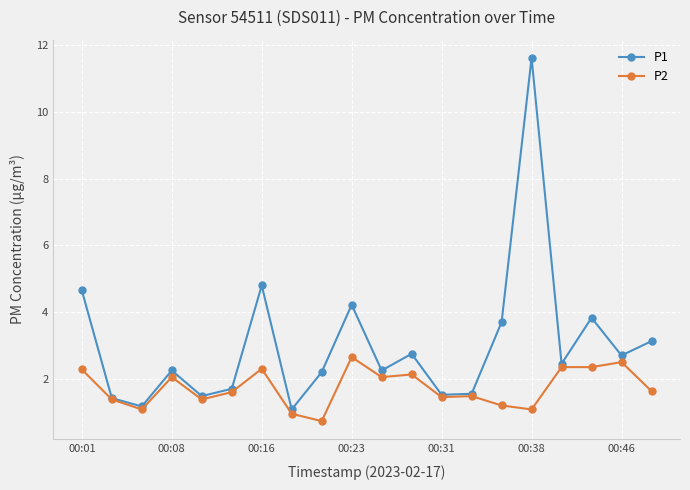

What is the greatest value displayed?

11.6